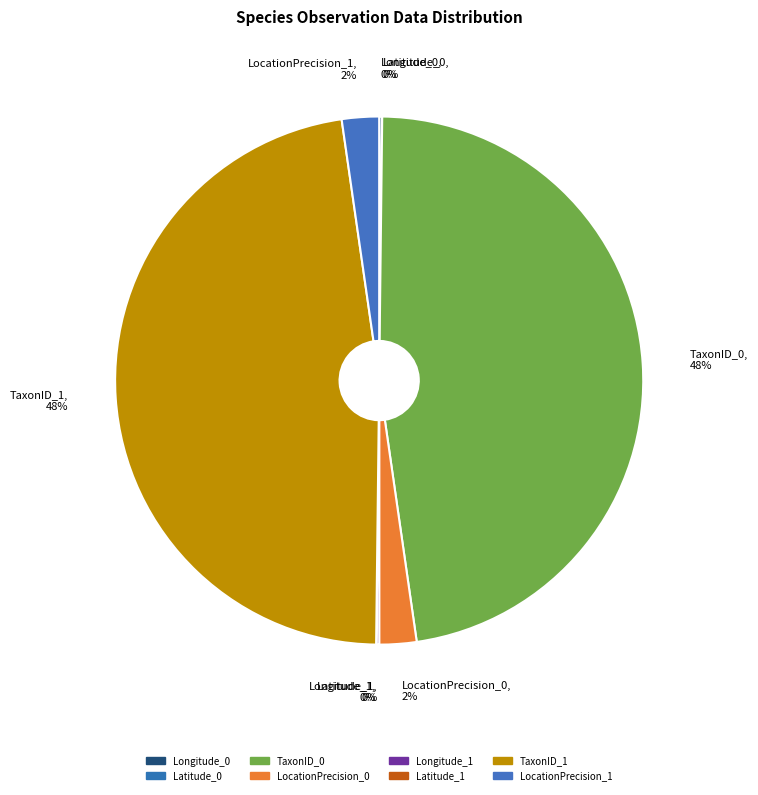

To the nearest percent, what portion does TaxonID_1 represent?

48%